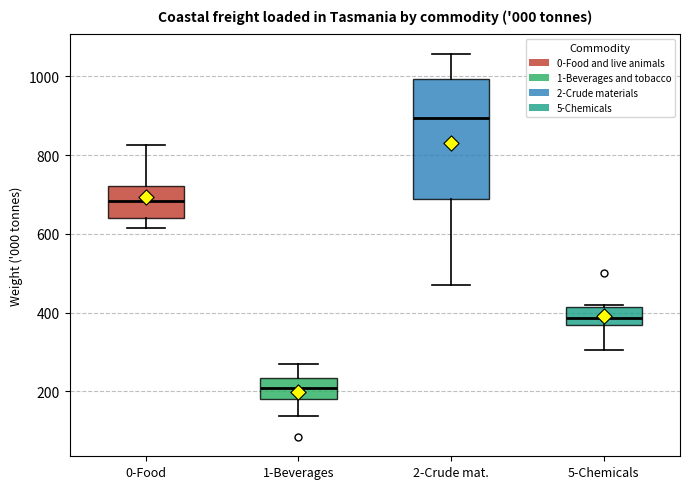

Reading left to right, transcribe this box plot: for each box, give where its median line is, the range the box spans, and where its two whiskers end, as read against the y-axis. The values are not printed on the chart, so give them approximately, as read against the axis.

0-Food: median 680, box 640 to 720, whiskers 620 to 820
1-Beverages: median 200, box 180 to 240, whiskers 140 to 280
2-Crude mat.: median 900, box 680 to 1000, whiskers 460 to 1060
5-Chemicals: median 380, box 360 to 420, whiskers 300 to 420 (just above the box's upper edge)